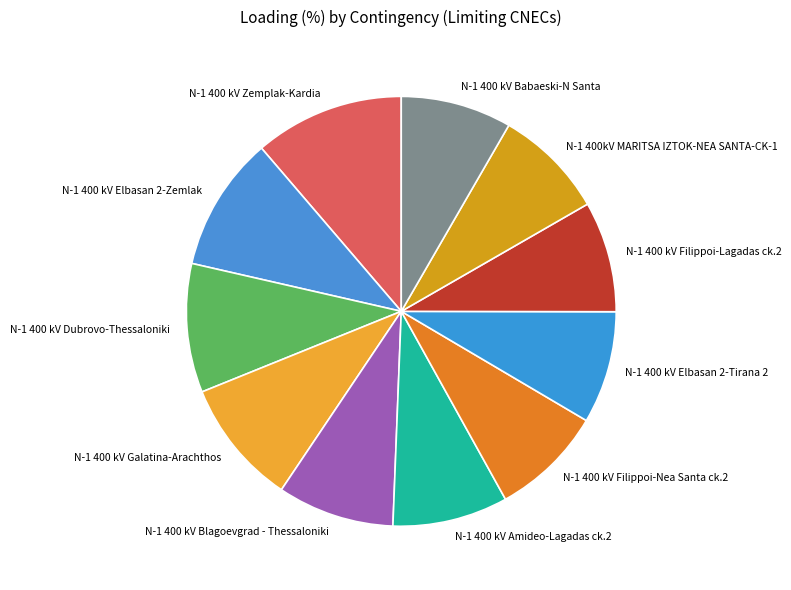

Combined, do N-1 400 kV Filippoi-Nea Santa ck.2 and N-1 400 kV Blagoevgrad - Thessaloniki account for over 50%?

No